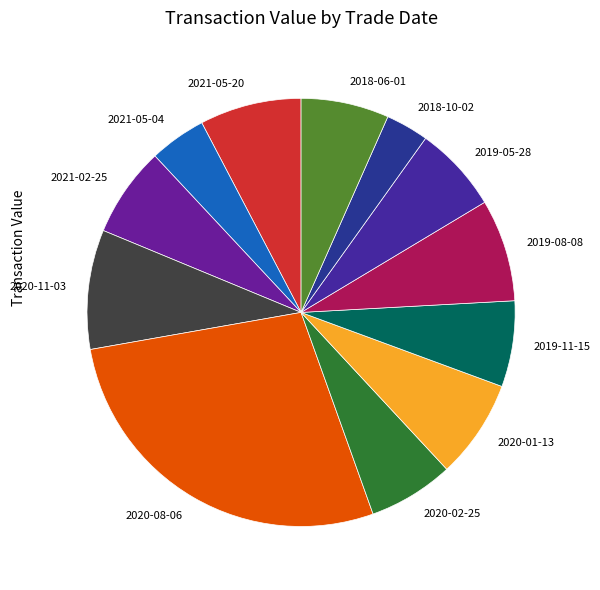

Count the number of slices in the pie.

12